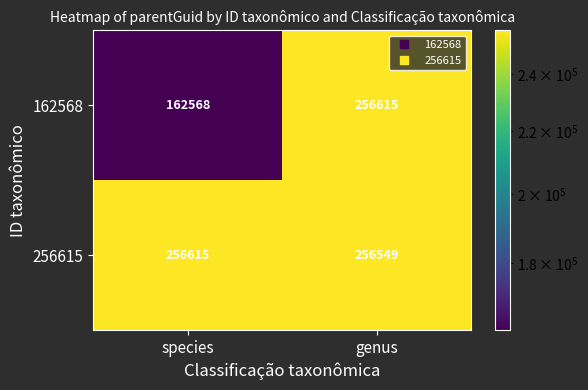

What is the minimum value shown in the chart?

162568